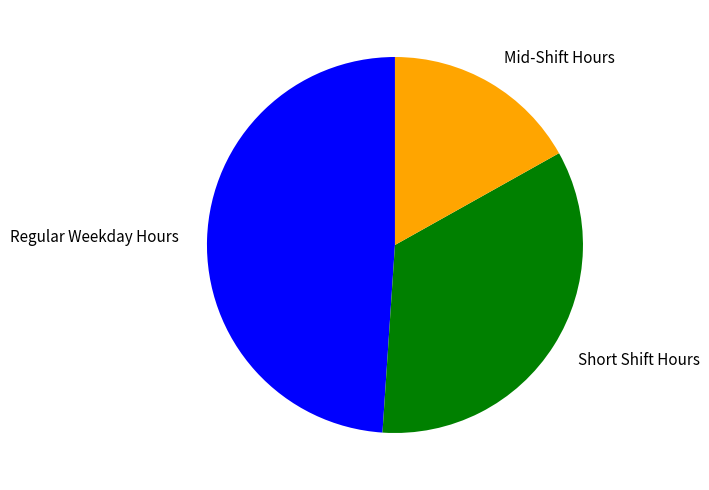

Which has a higher value, Mid-Shift Hours or Short Shift Hours?

Short Shift Hours